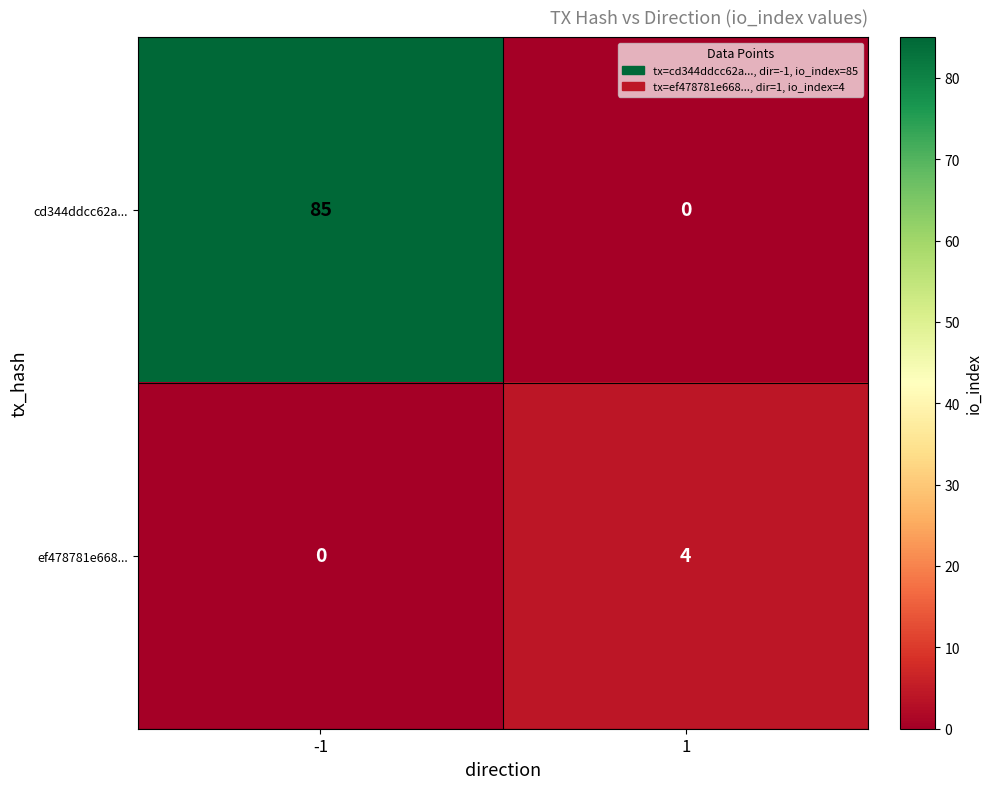

Reading left to right, extract all data points from this chart.

cd344ddcc62a...: 85	0
ef478781e668...: 0	4